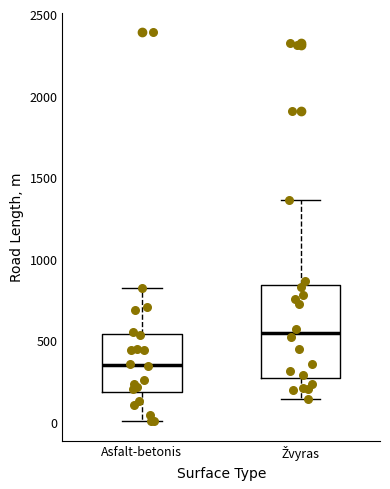

Which box has the highest median line?

Žvyras